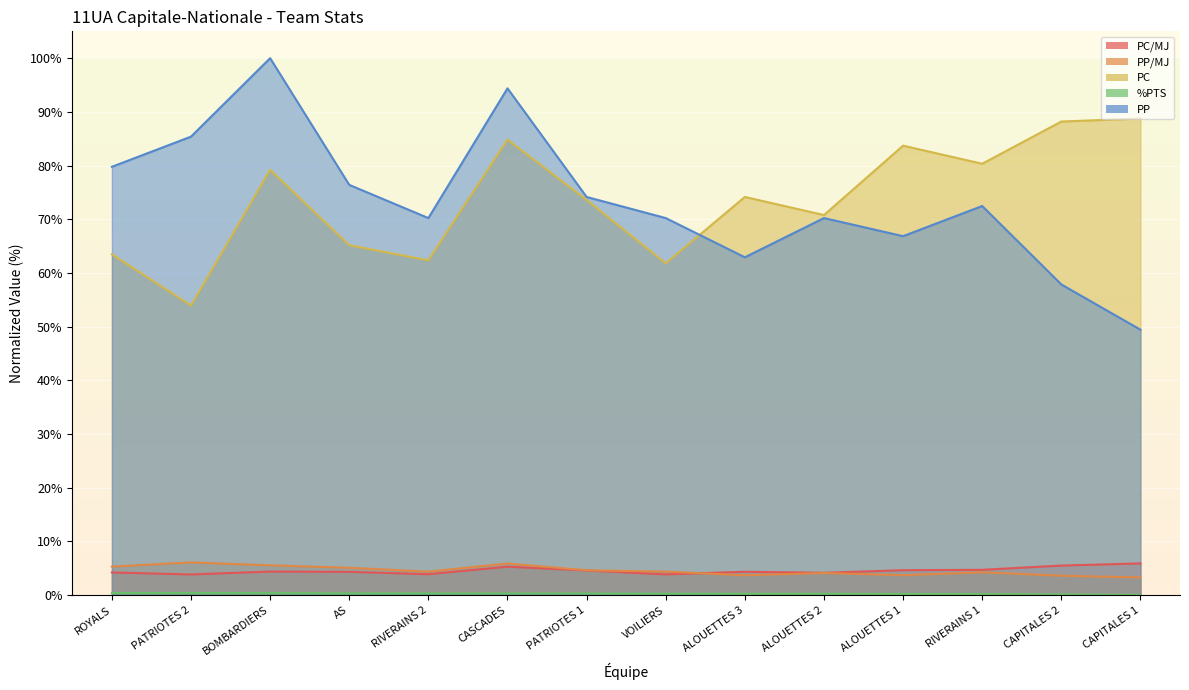

How many lines are shown in the chart?

5